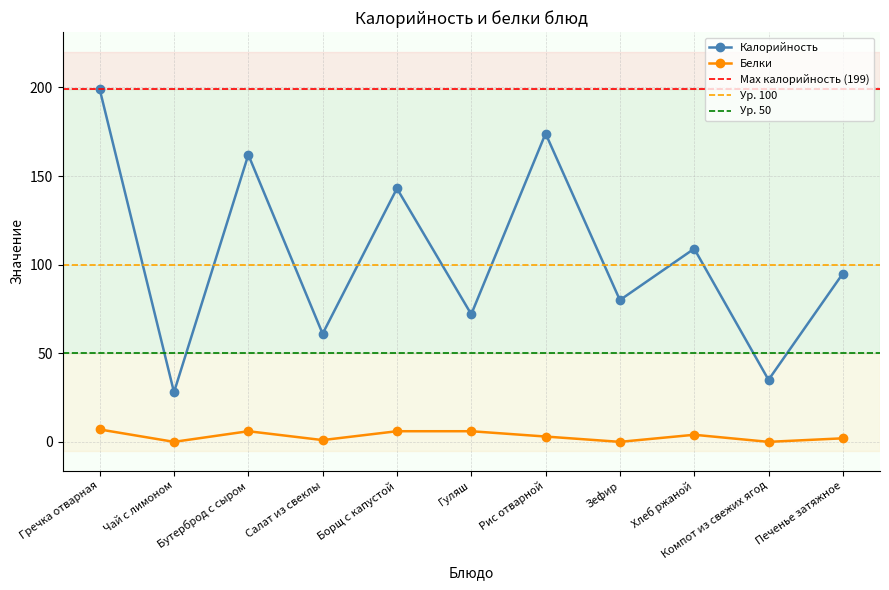

What is the sum of all Белки values?

35